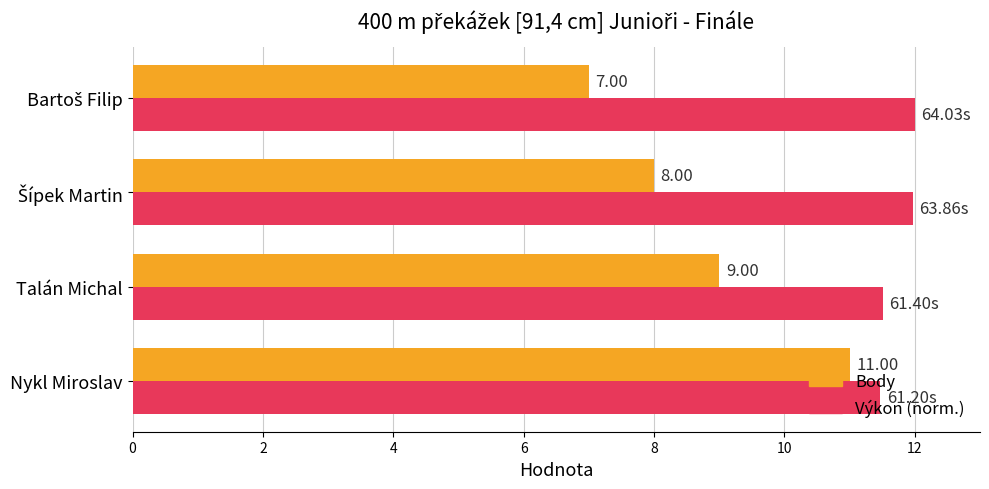

What are all the series names shown in the legend?

Body, Výkon (norm.)